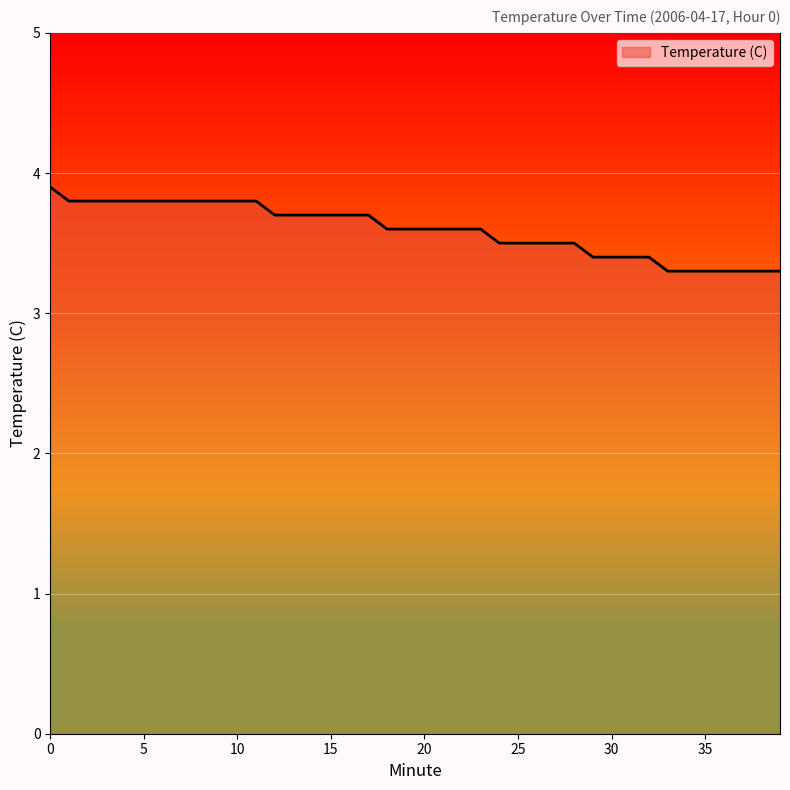

What is the greatest value displayed?

3.9